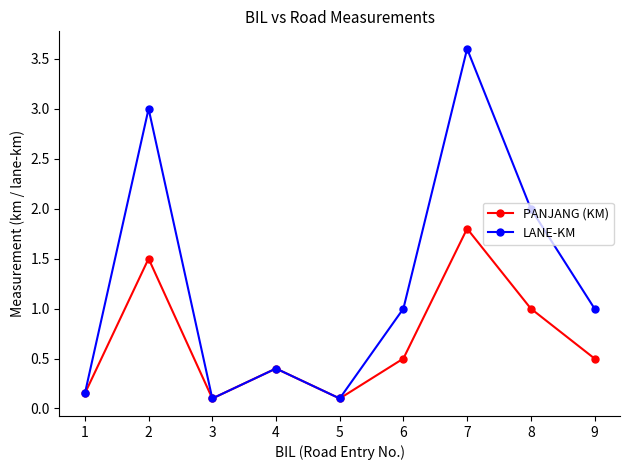

What is the maximum value shown in the chart?

3.6